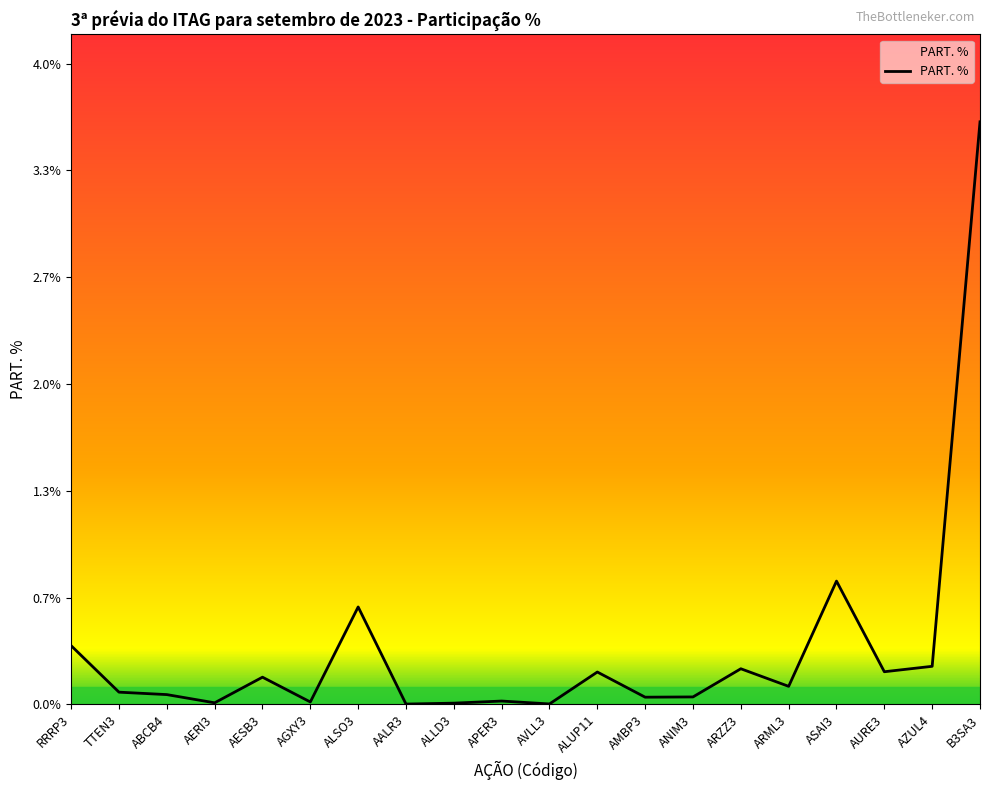

What is the average value?

0.3